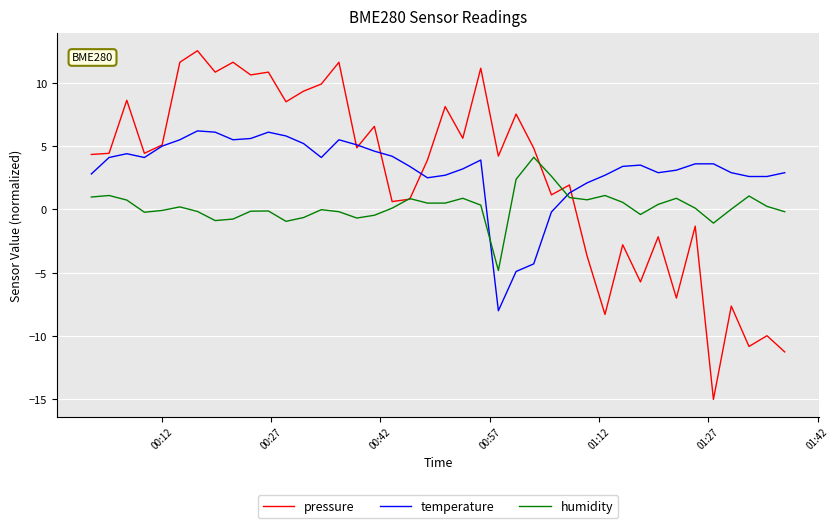

What is the minimum value shown in the chart?

-15.0